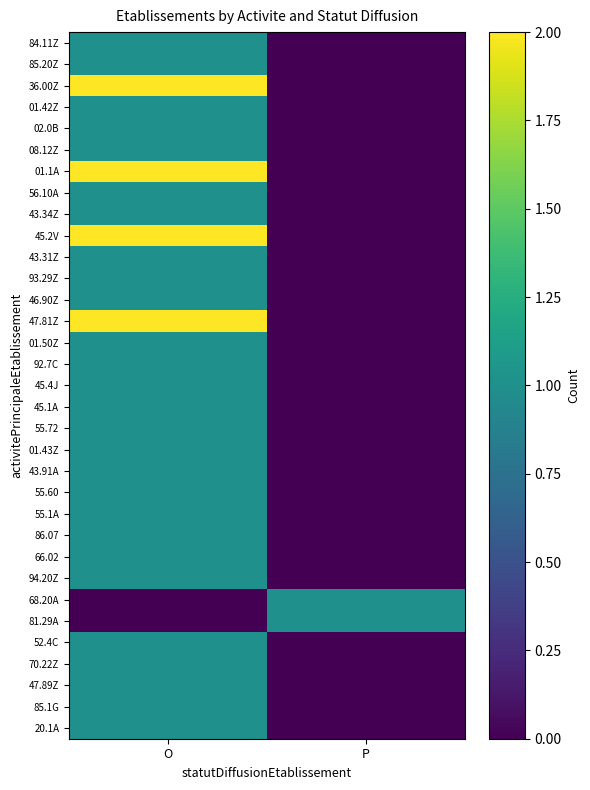

Which series has the widest spread of values?

36.00Z